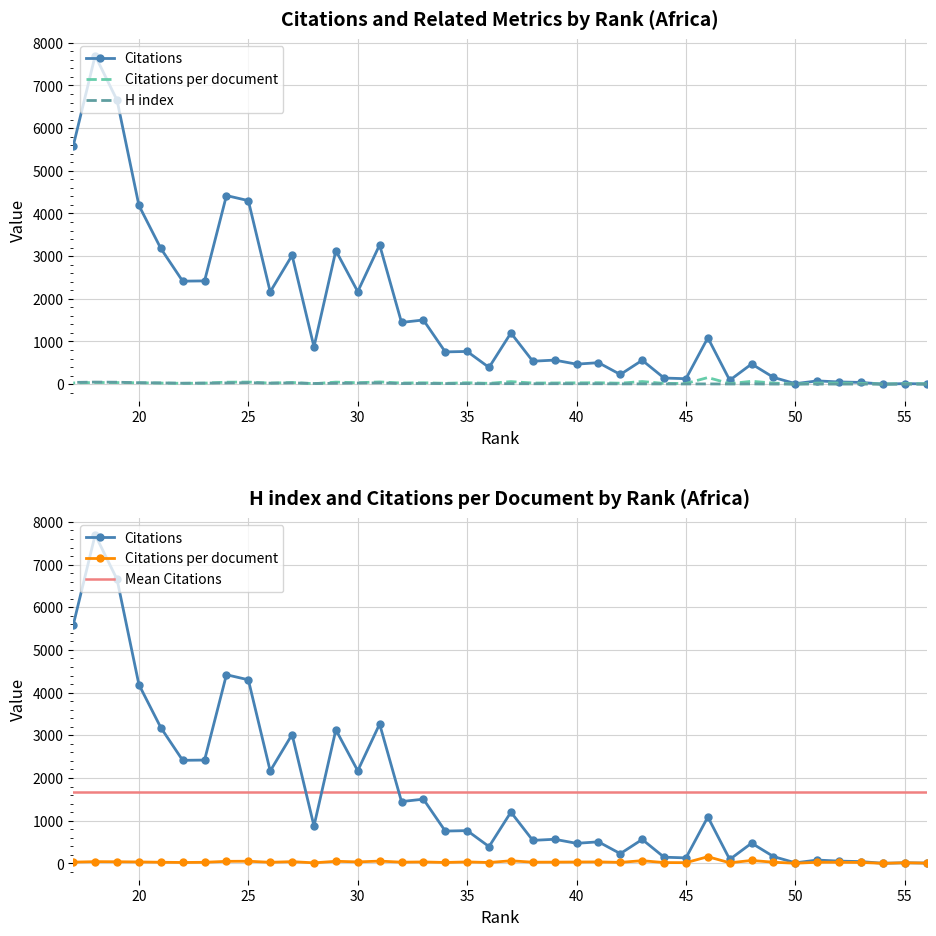

At which label is H index closest to 25?

23